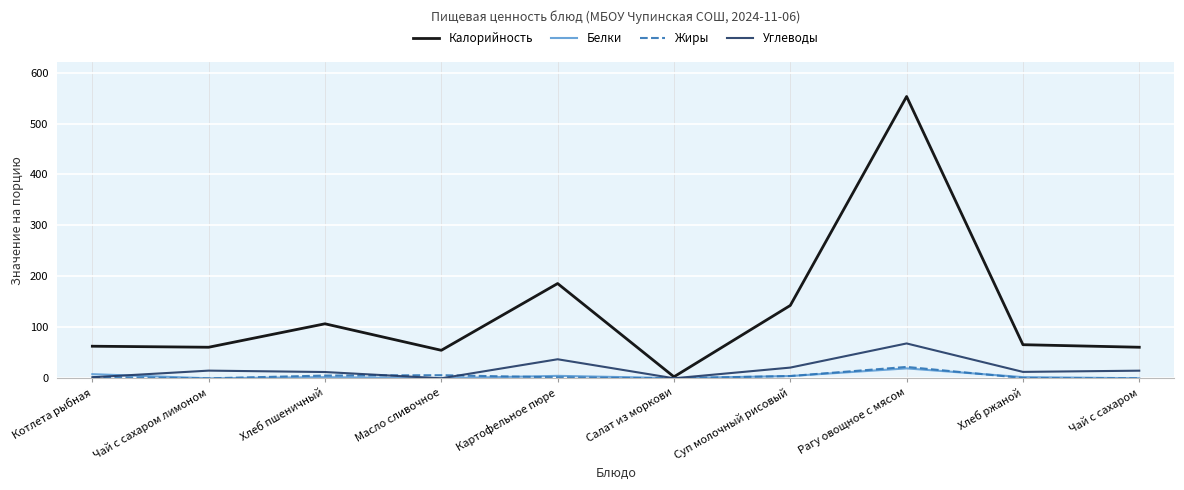

What is the spread (max minus min) of values at Хлеб пшеничный?

104.7